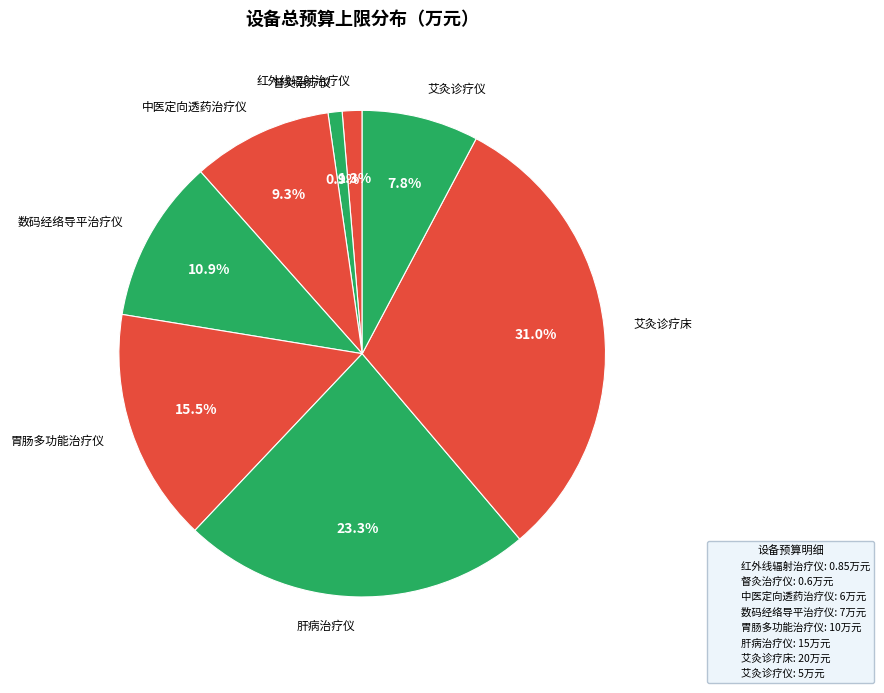

Count the number of slices in the pie.

8